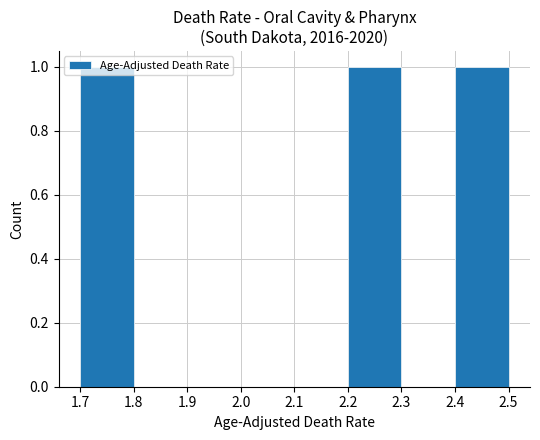

Reading left to right, list every bar in this chart as the range it spans on the x-axis followed by its height. The values are not printed on the chart, so give them approximately, as read against the axis.

1.7 to 1.8: 1
1.8 to 1.9: 0
1.9 to 2.0: 0
2.0 to 2.1: 0
2.1 to 2.2: 0
2.2 to 2.3: 1
2.3 to 2.4: 0
2.4 to 2.5: 1